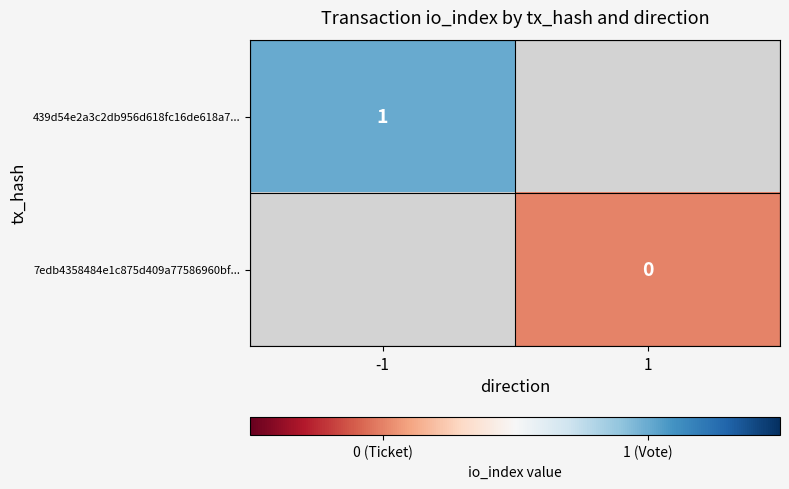

True or false: 439d54e2a3c2db956d618fc16de618a7... has a value of 1 at -1.

True